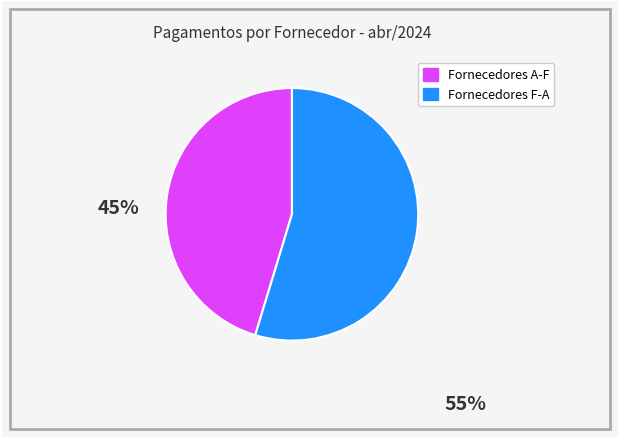

Does any single category account for the majority?

Yes